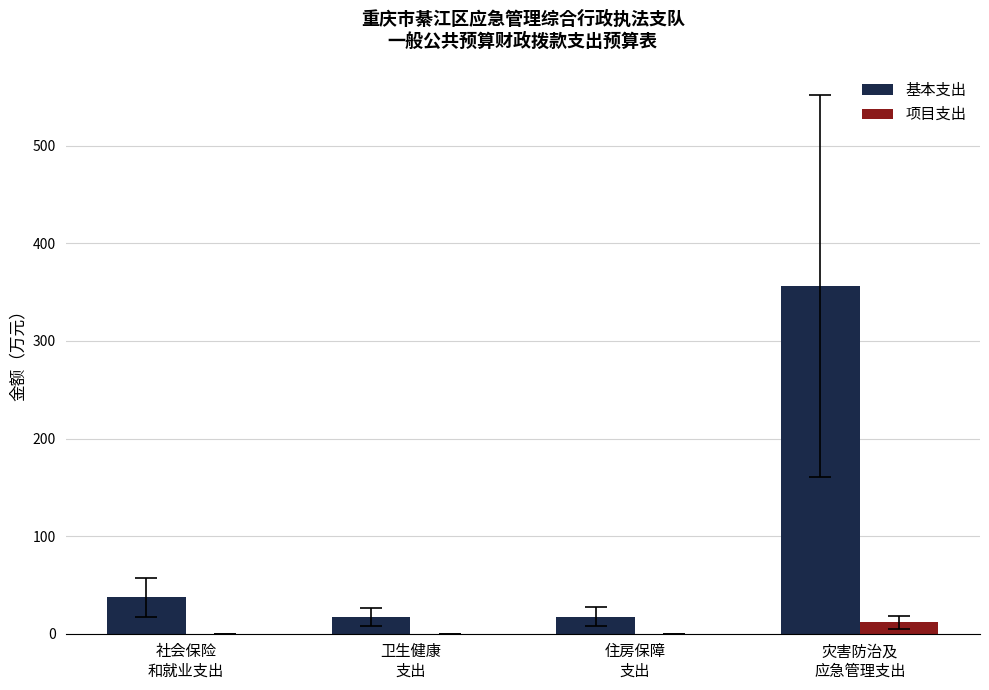

Is it true that 基本支出 equals 17.5 at 住房保障
支出?

True